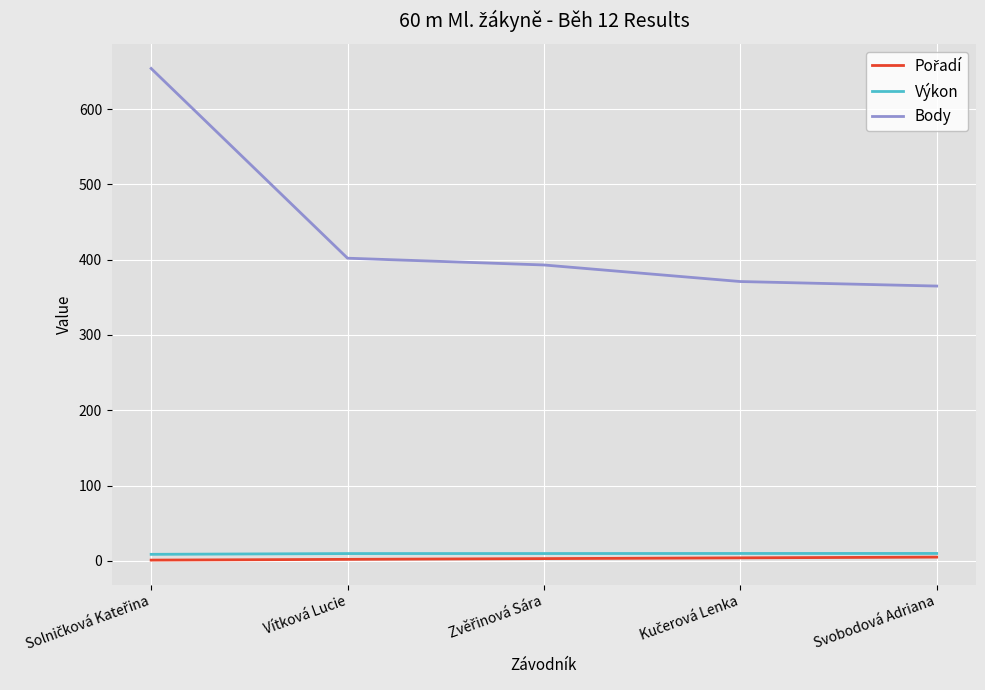

How many lines are shown in the chart?

3